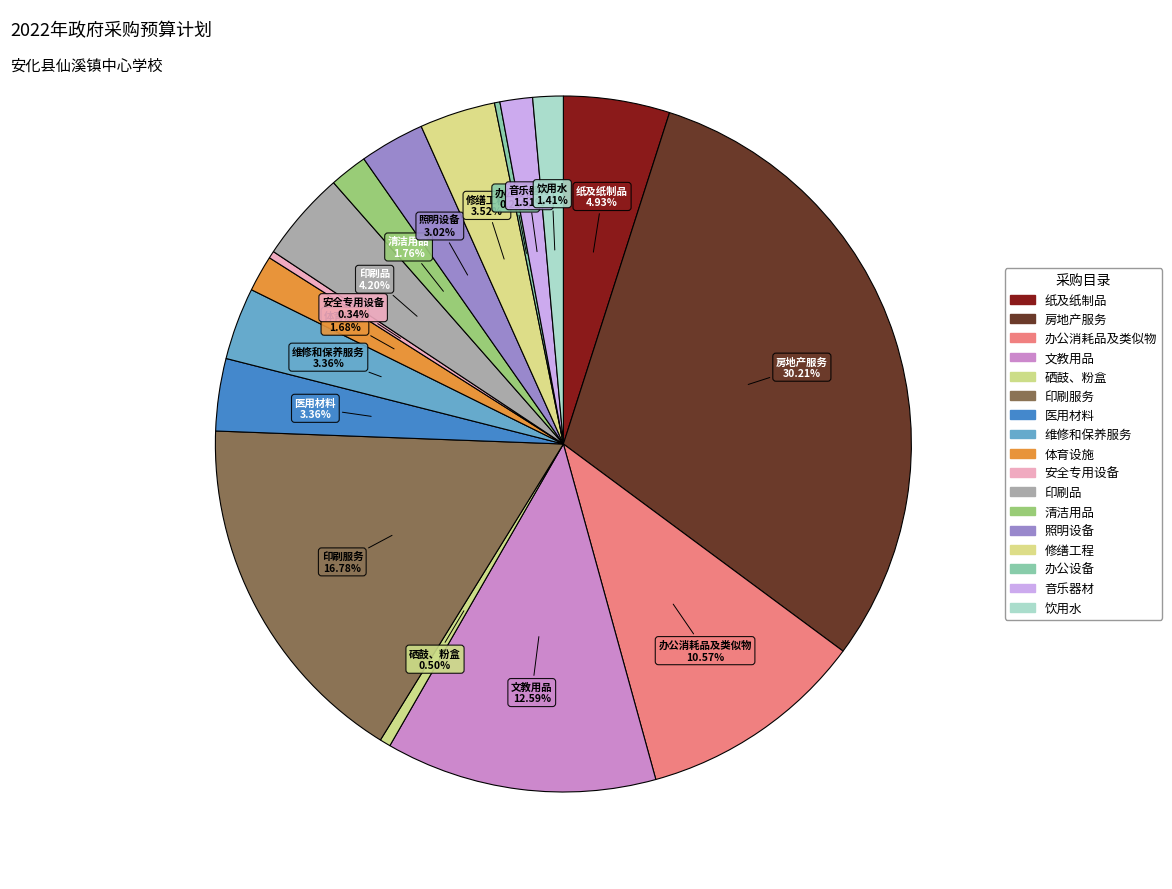

To the nearest percent, what is the difference between the largest and smallest slice percentages?

30%